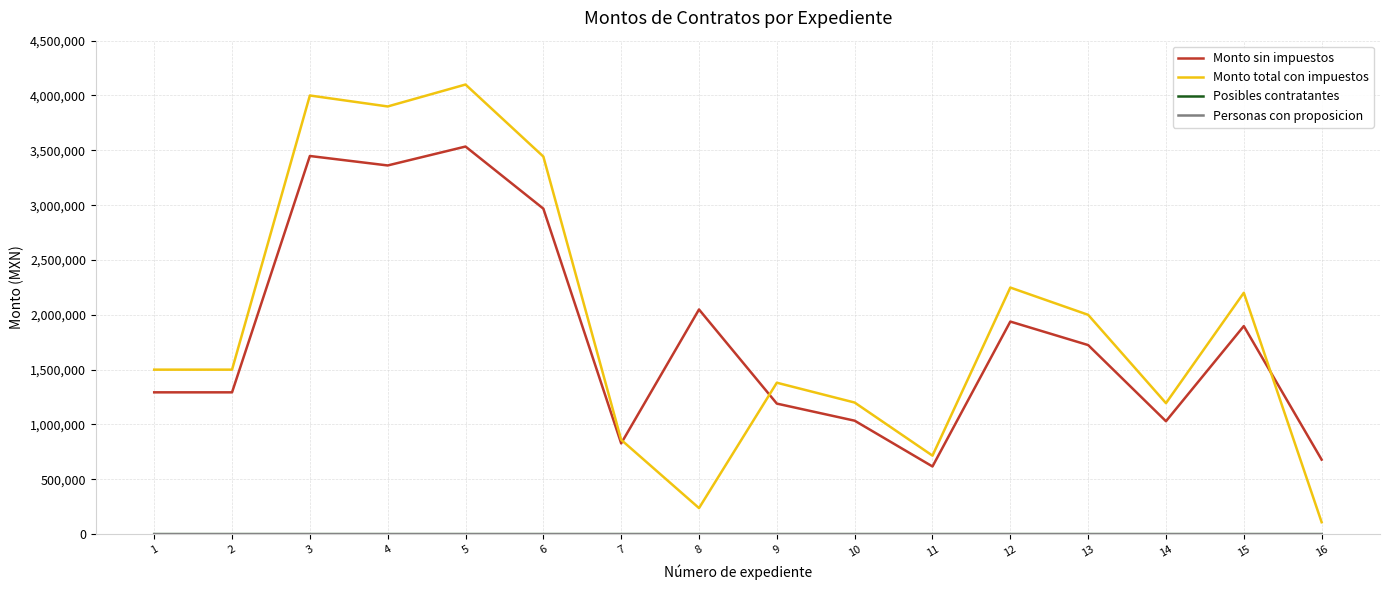

Rank the series at 13 from lowest to highest value.

Posibles contratantes, Personas con proposicion, Monto sin impuestos, Monto total con impuestos